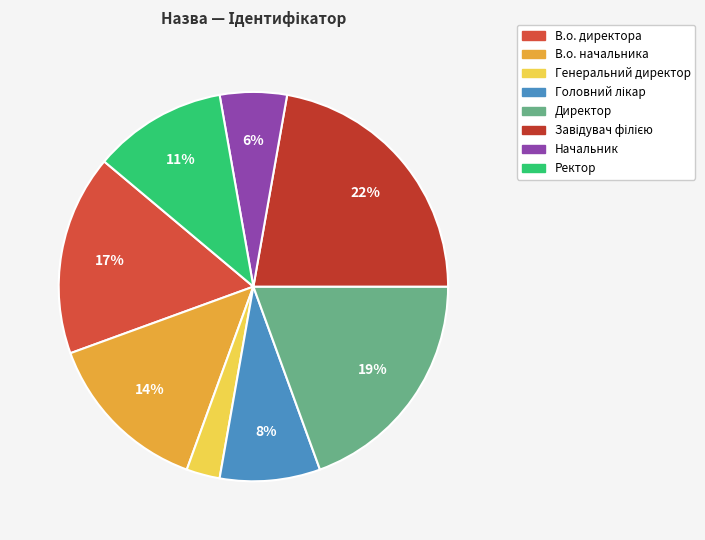

How many segments does this pie chart have?

8